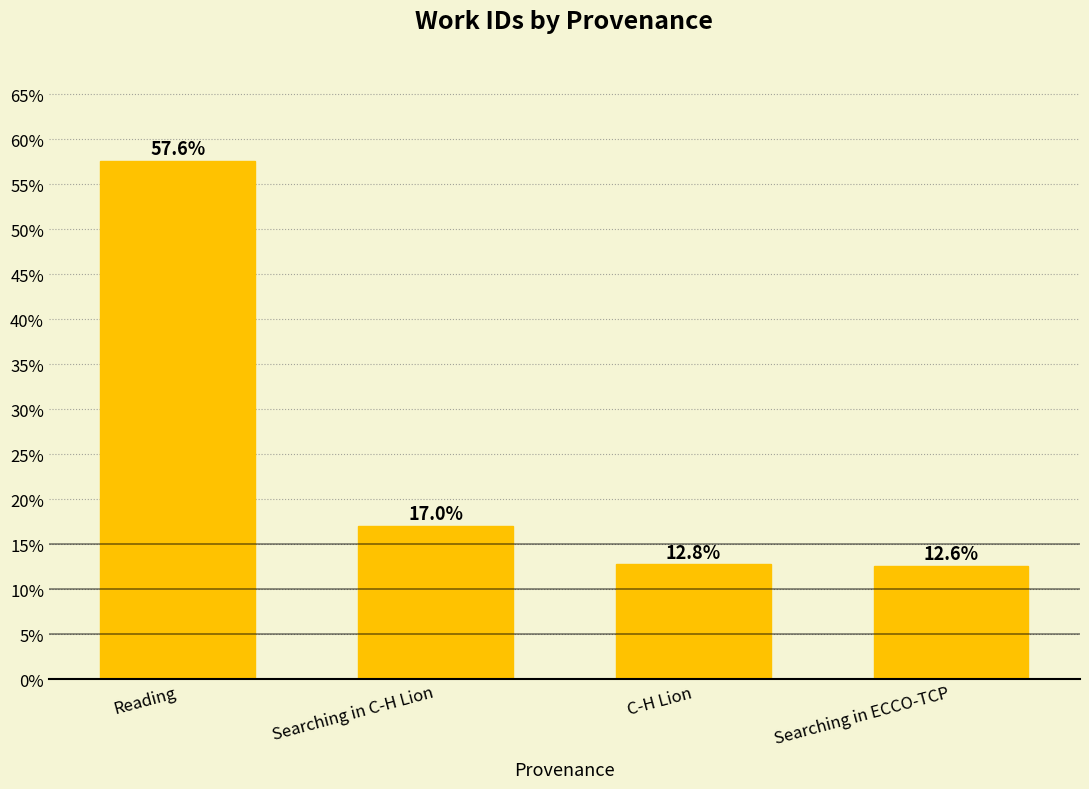

Between C-H Lion and Searching in ECCO-TCP, which is larger?

C-H Lion